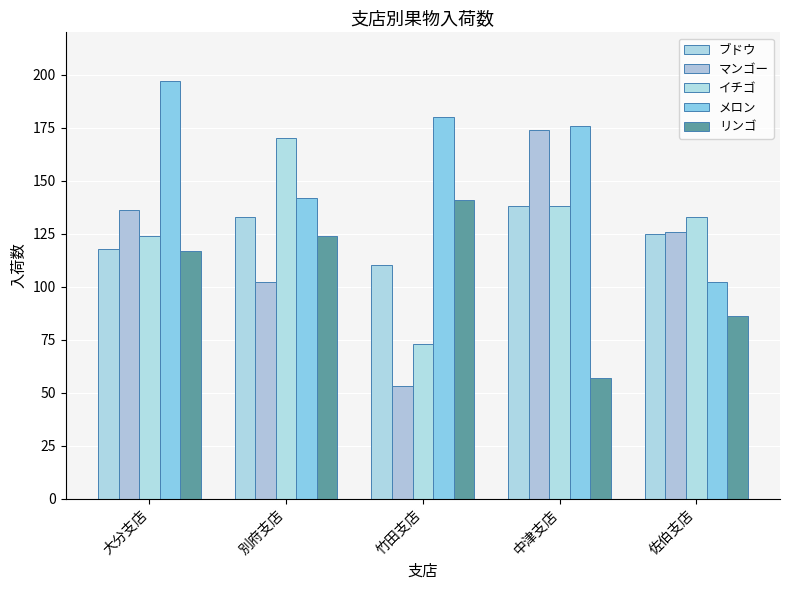

Which has a higher value, 竹田支店 or 中津支店?

中津支店